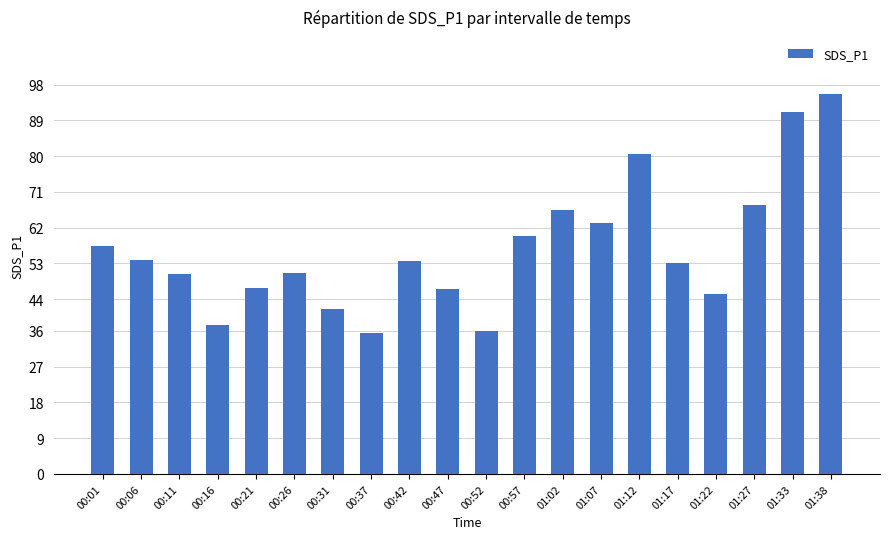

What is the minimum value shown in the chart?

35.5